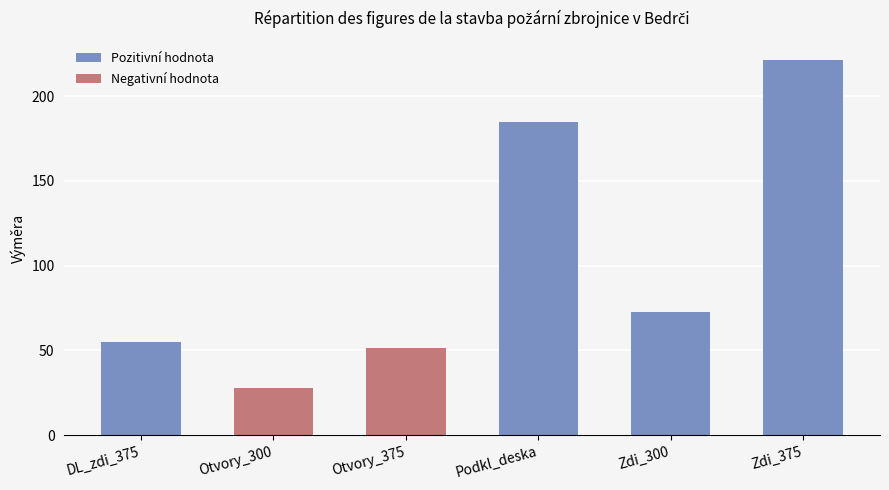

The value at Otvory_375 is -51.2. True or false?

True